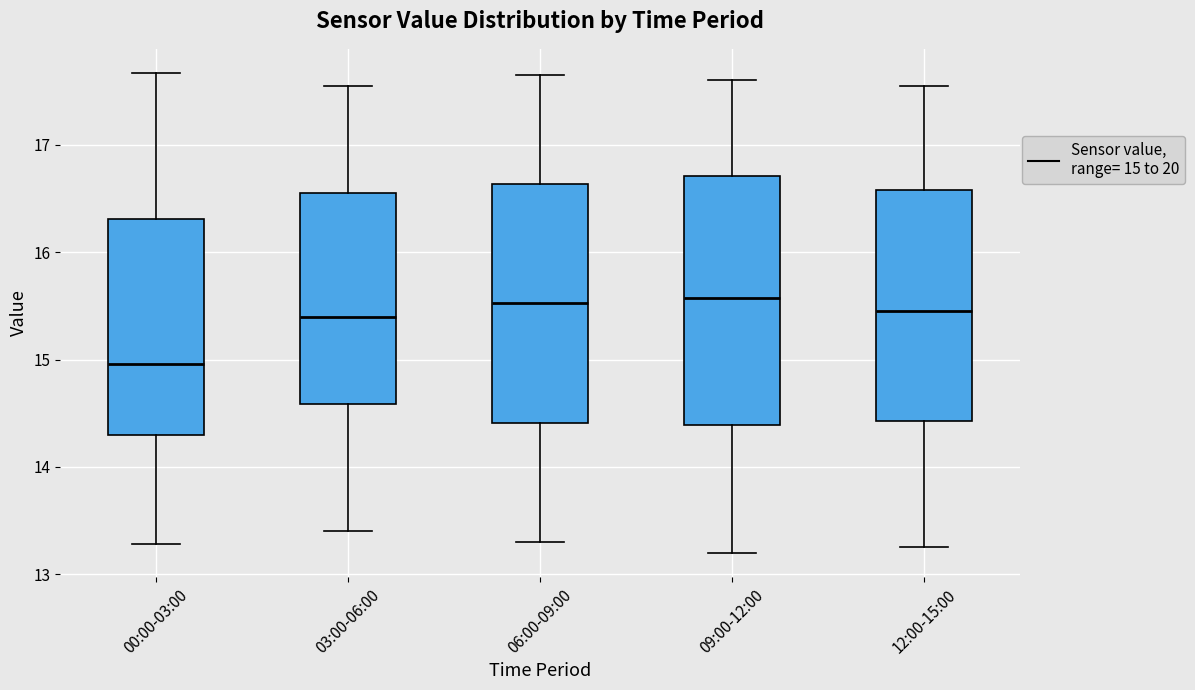

Reading left to right, transcribe this box plot: for each box, give where its median line is, the range the box spans, and where its two whiskers end, as read against the y-axis. The values are not printed on the chart, so give them approximately, as read against the axis.

00:00-03:00: median 15.0, box 14.3 to 16.3, whiskers 13.3 to 17.7
03:00-06:00: median 15.4, box 14.6 to 16.6, whiskers 13.4 to 17.6
06:00-09:00: median 15.5, box 14.4 to 16.6, whiskers 13.3 to 17.7
09:00-12:00: median 15.6, box 14.4 to 16.7, whiskers 13.2 to 17.6
12:00-15:00: median 15.5, box 14.4 to 16.6, whiskers 13.3 to 17.6